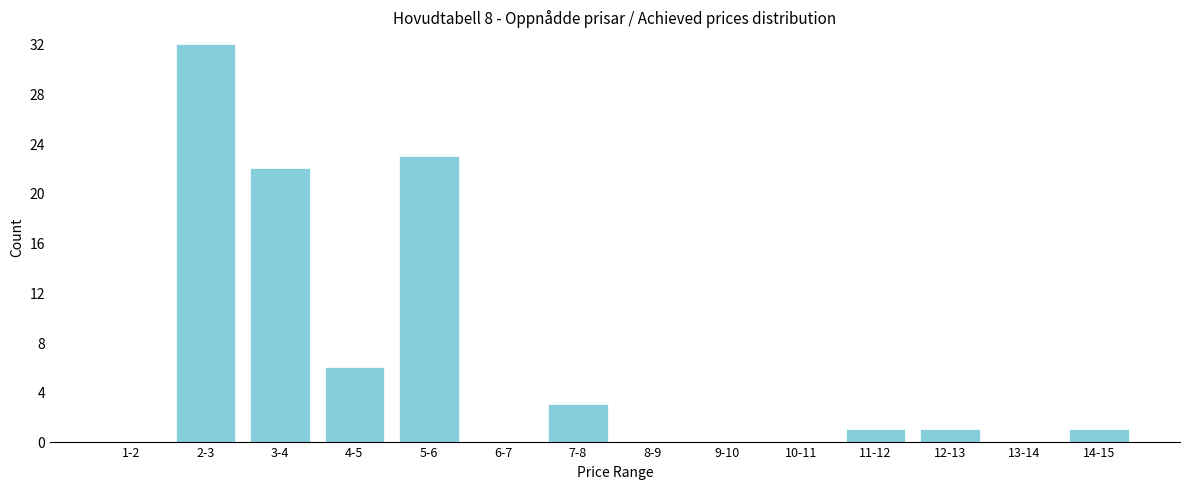

Reading left to right, list all the values displayed in this chart.

1-2=0	2-3=32	3-4=22	4-5=6	5-6=23	6-7=0	7-8=3	8-9=0	9-10=0	10-11=0	11-12=1	12-13=1	13-14=0	14-15=1